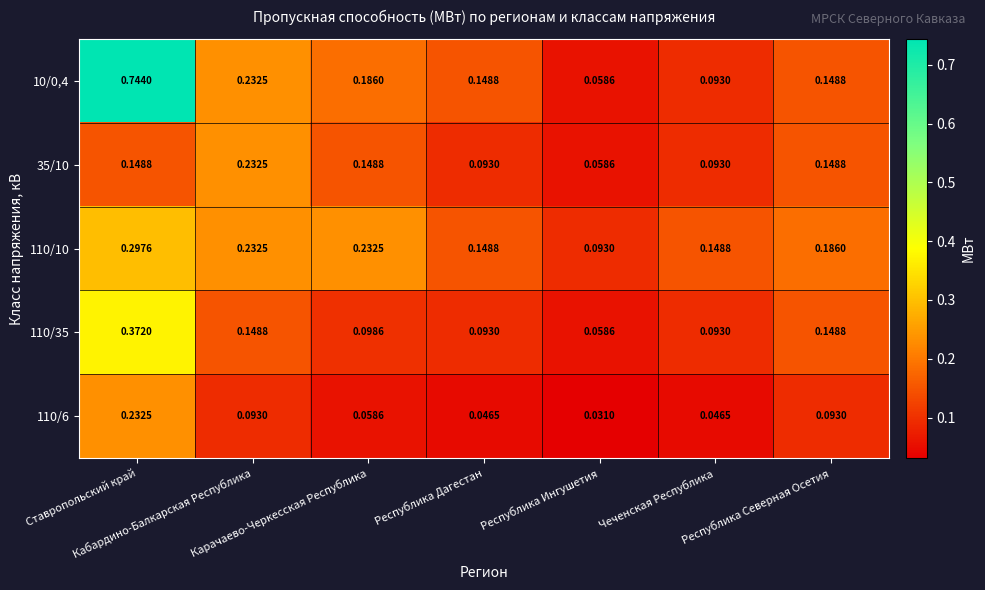

Reading left to right, list all the values displayed in this chart.

10/0,4: Ставропольский край=0.7	Кабардино-Балкарская Республика=0.2	Карачаево-Черкесская Республика=0.2	Республика Дагестан=0.1	Республика Ингушетия=0.1	Чеченская Республика=0.1	Республика Северная Осетия=0.1
35/10: Ставропольский край=0.1	Кабардино-Балкарская Республика=0.2	Карачаево-Черкесская Республика=0.1	Республика Дагестан=0.1	Республика Ингушетия=0.1	Чеченская Республика=0.1	Республика Северная Осетия=0.1
110/10: Ставропольский край=0.3	Кабардино-Балкарская Республика=0.2	Карачаево-Черкесская Республика=0.2	Республика Дагестан=0.1	Республика Ингушетия=0.1	Чеченская Республика=0.1	Республика Северная Осетия=0.2
110/35: Ставропольский край=0.4	Кабардино-Балкарская Республика=0.1	Карачаево-Черкесская Республика=0.1	Республика Дагестан=0.1	Республика Ингушетия=0.1	Чеченская Республика=0.1	Республика Северная Осетия=0.1
110/6: Ставропольский край=0.2	Кабардино-Балкарская Республика=0.1	Карачаево-Черкесская Республика=0.1	Республика Дагестан=0.0	Республика Ингушетия=0.0	Чеченская Республика=0.0	Республика Северная Осетия=0.1